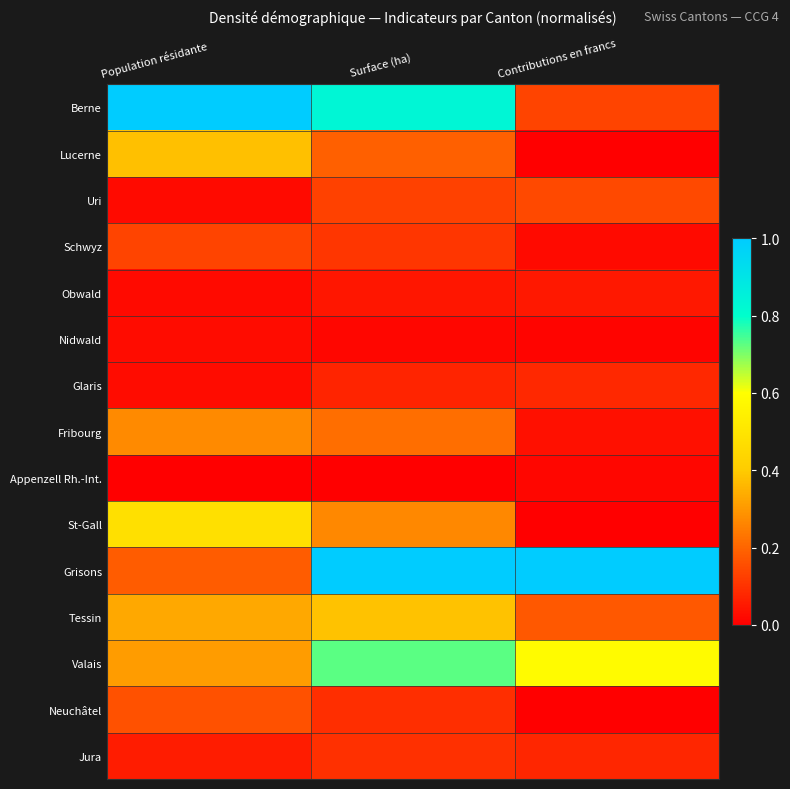

At Surface (ha), list the series in order from smallest to largest.

Appenzell Rh.-Int., Nidwald, Obwald, Glaris, Neuchâtel, Jura, Schwyz, Uri, Lucerne, Fribourg, St-Gall, Tessin, Valais, Berne, Grisons